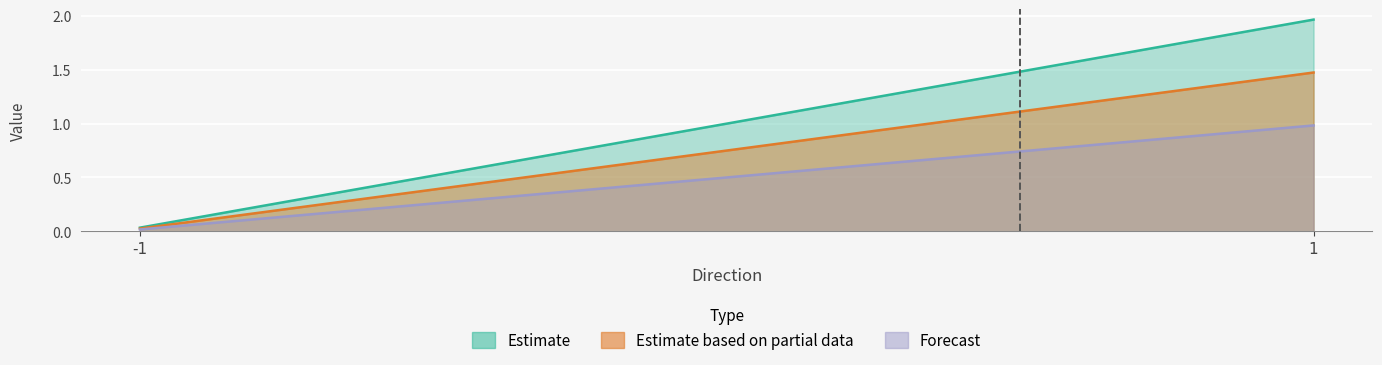

What is the difference between the Estimate values at 1 and -1?

1.9